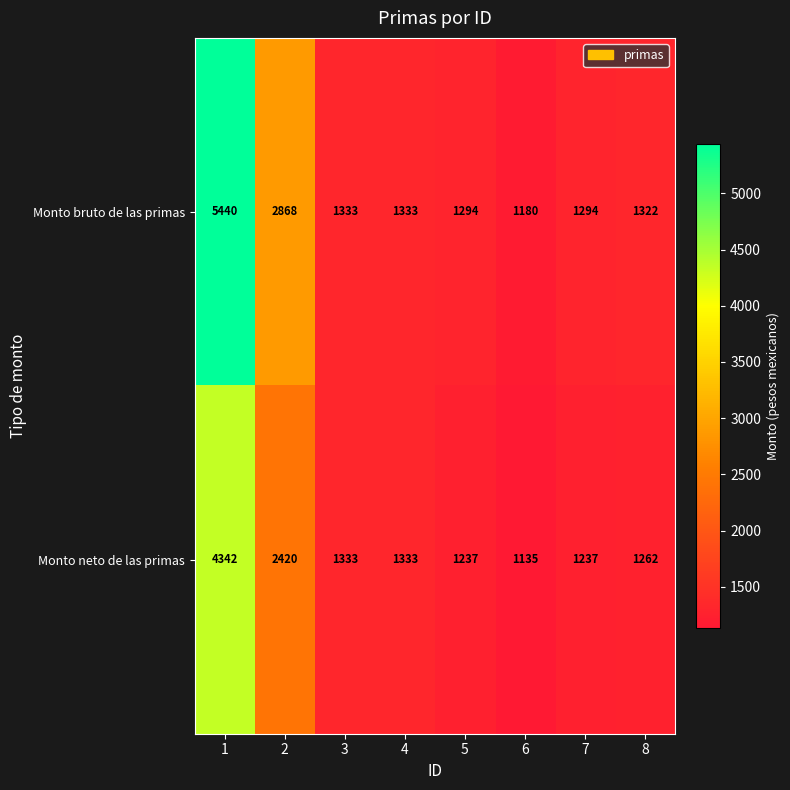

What is the spread (max minus min) of values at 2?

448